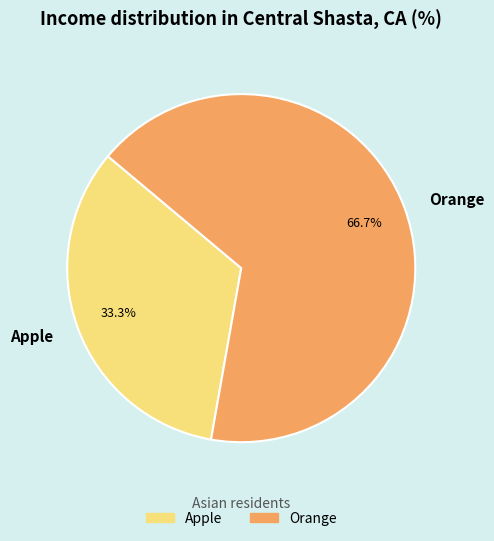

What is the largest slice in the pie chart?

Orange